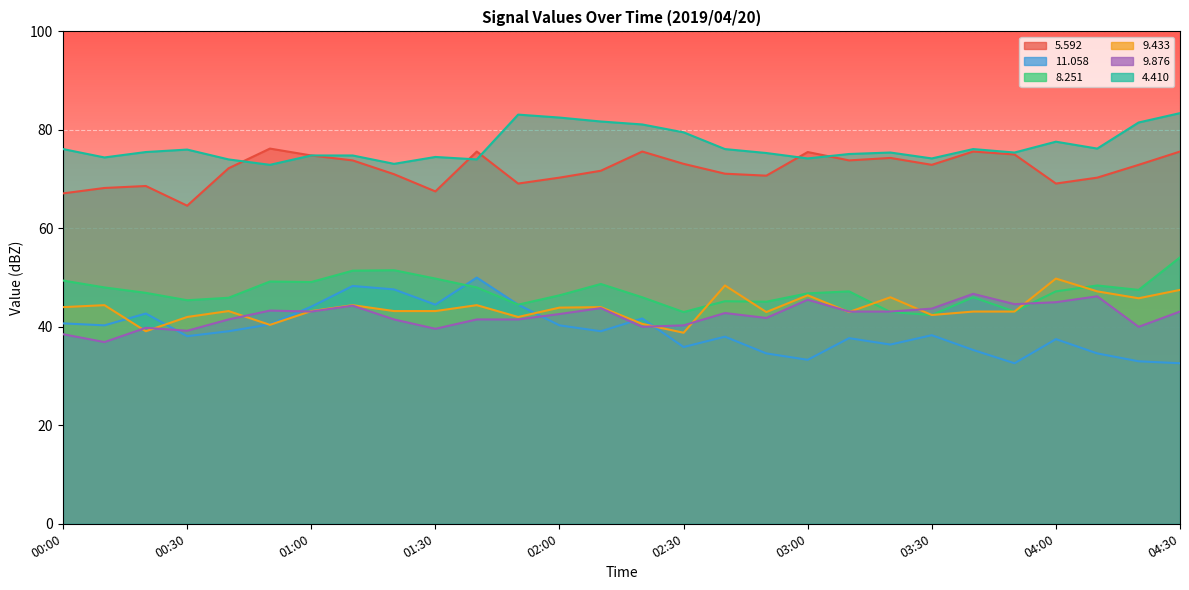

What are all the series names shown in the legend?

  5.592,  11.058,   8.251,   9.433,   9.876,   4.410